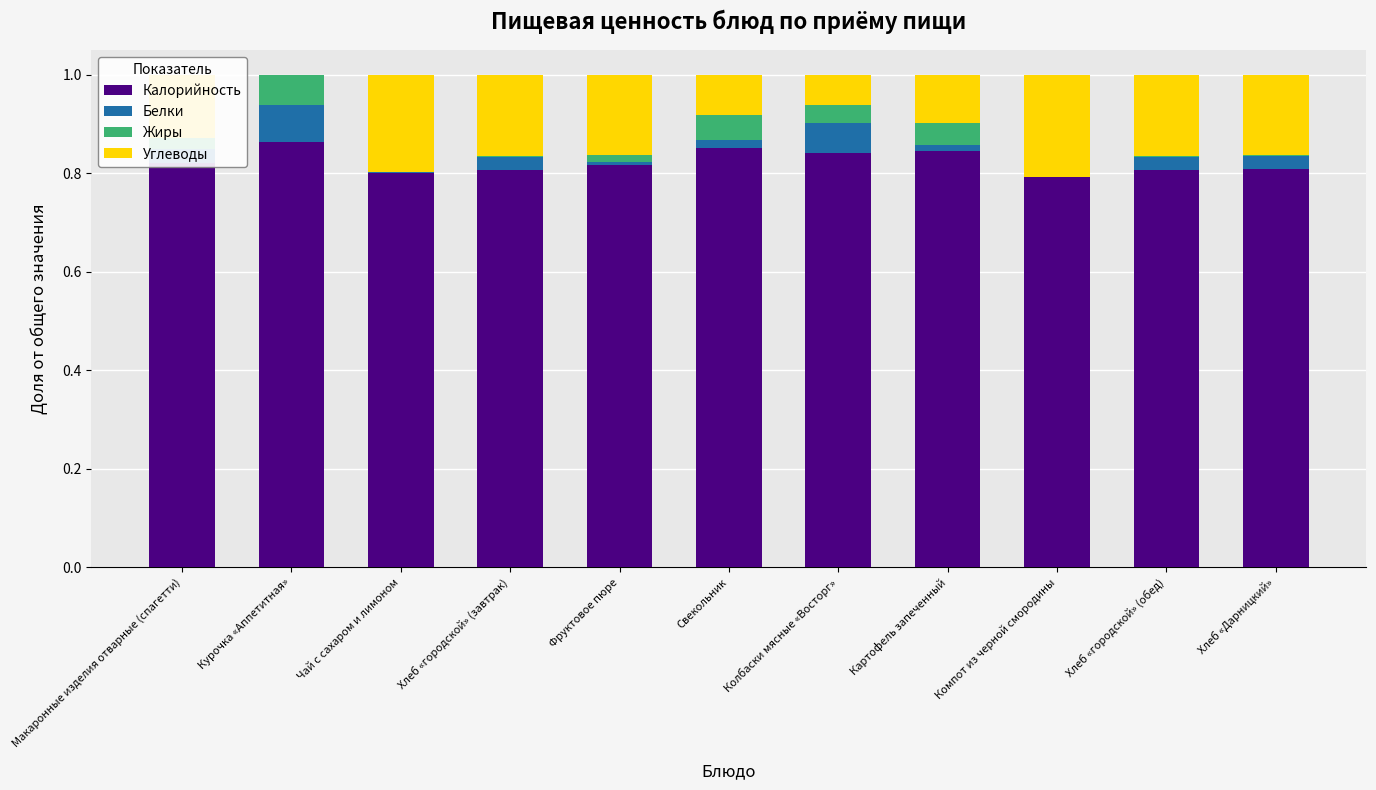

Where is Калорийность nearest to the value 0?

Компот из черной смородины